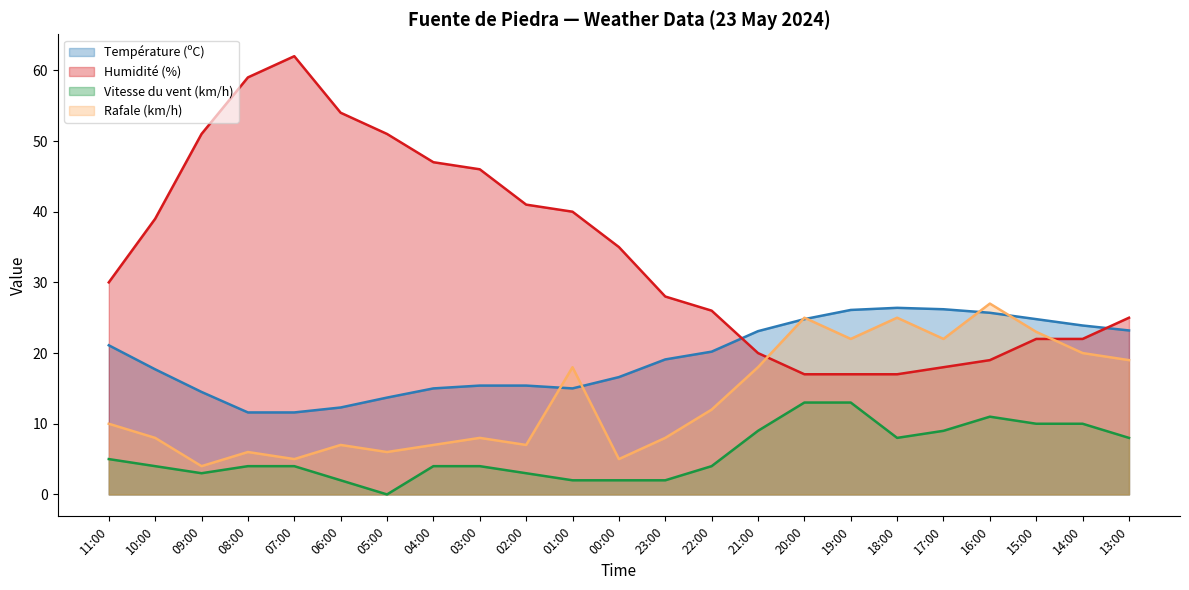

What is the maximum value for Température (ºC)?

26.4